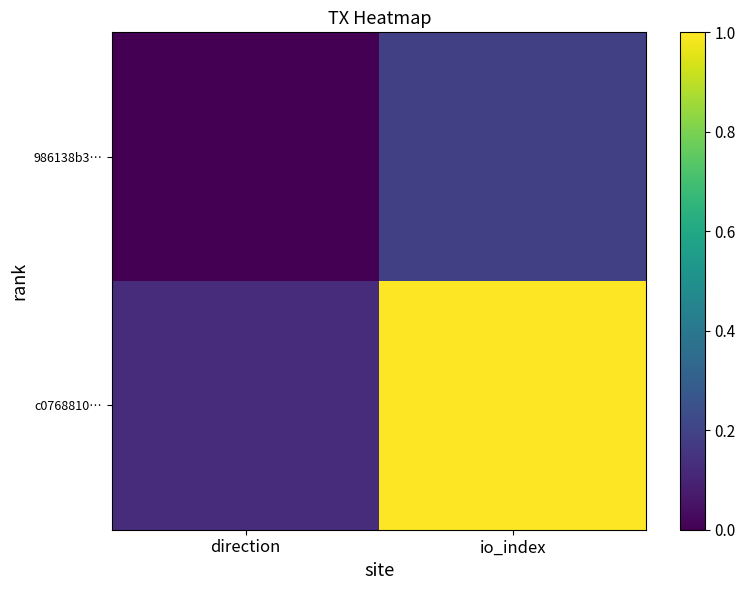

At which category is the sum across all series the highest?

io_index